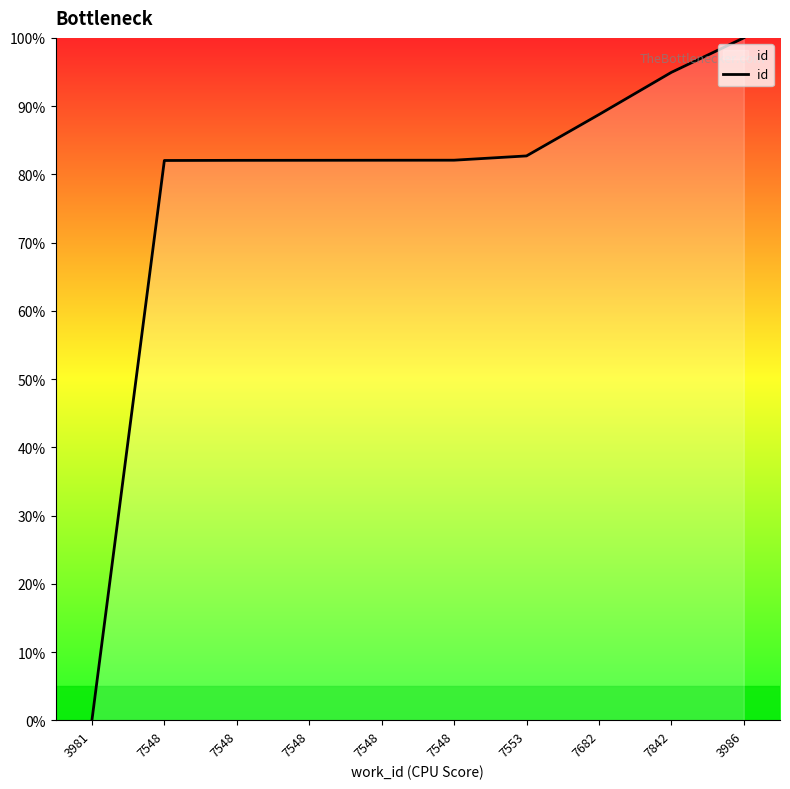

How many lines are shown in the chart?

1